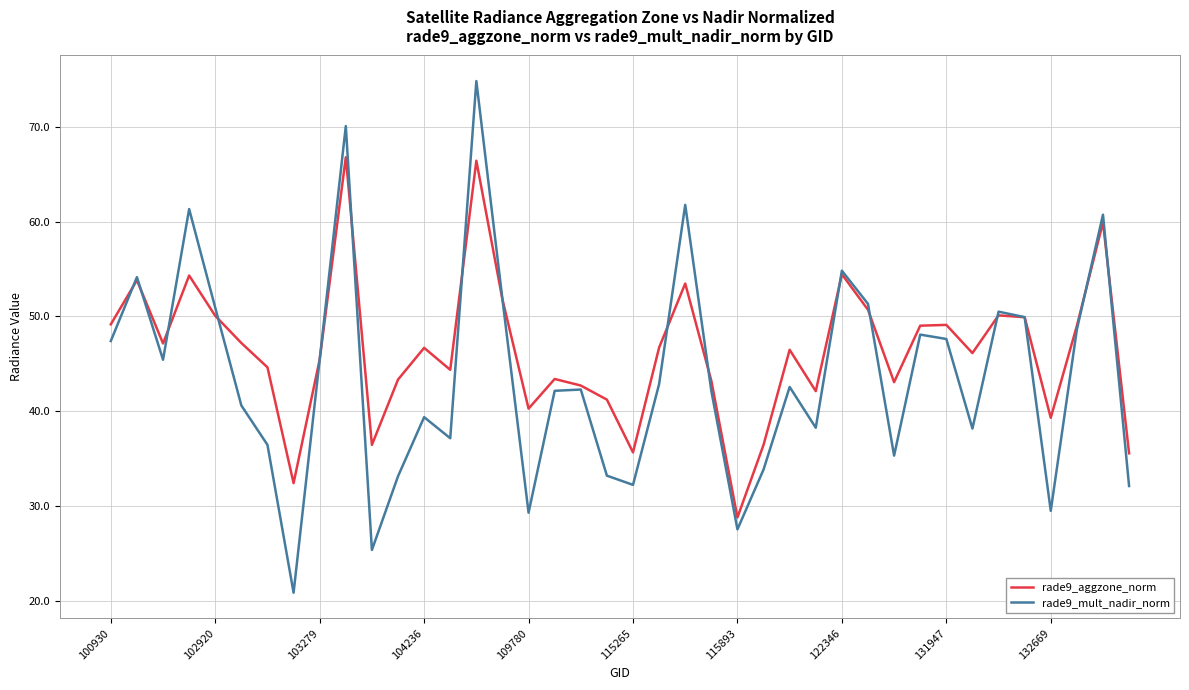

What is the lowest value of the rade9_mult_nadir_norm series?

20.8